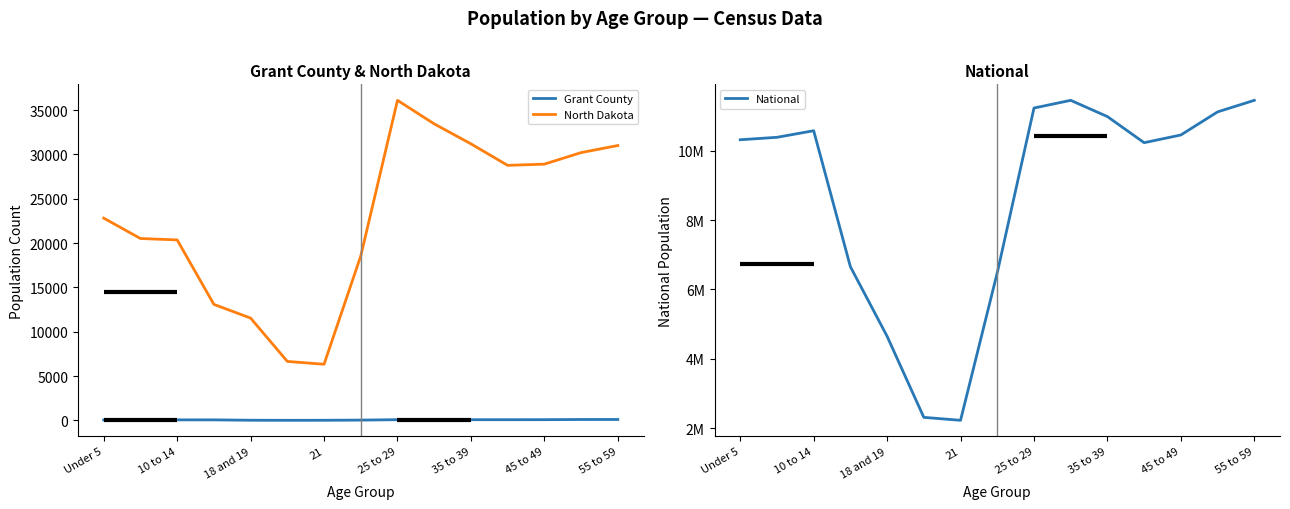

Where is the first local maximum for National?

10 to 14